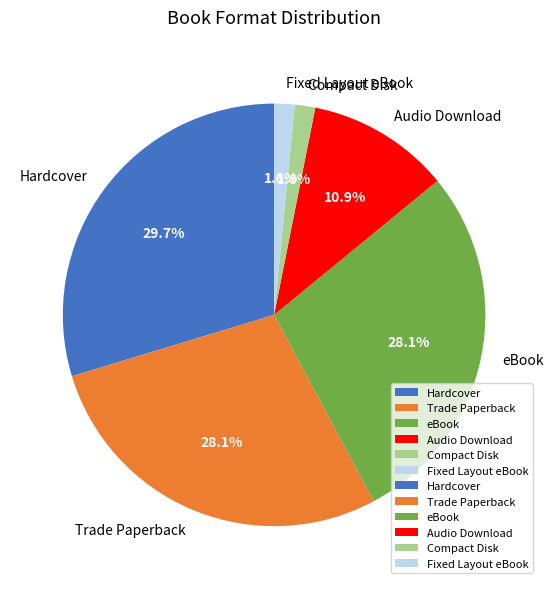

Combined, do eBook and Trade Paperback account for over 50%?

Yes